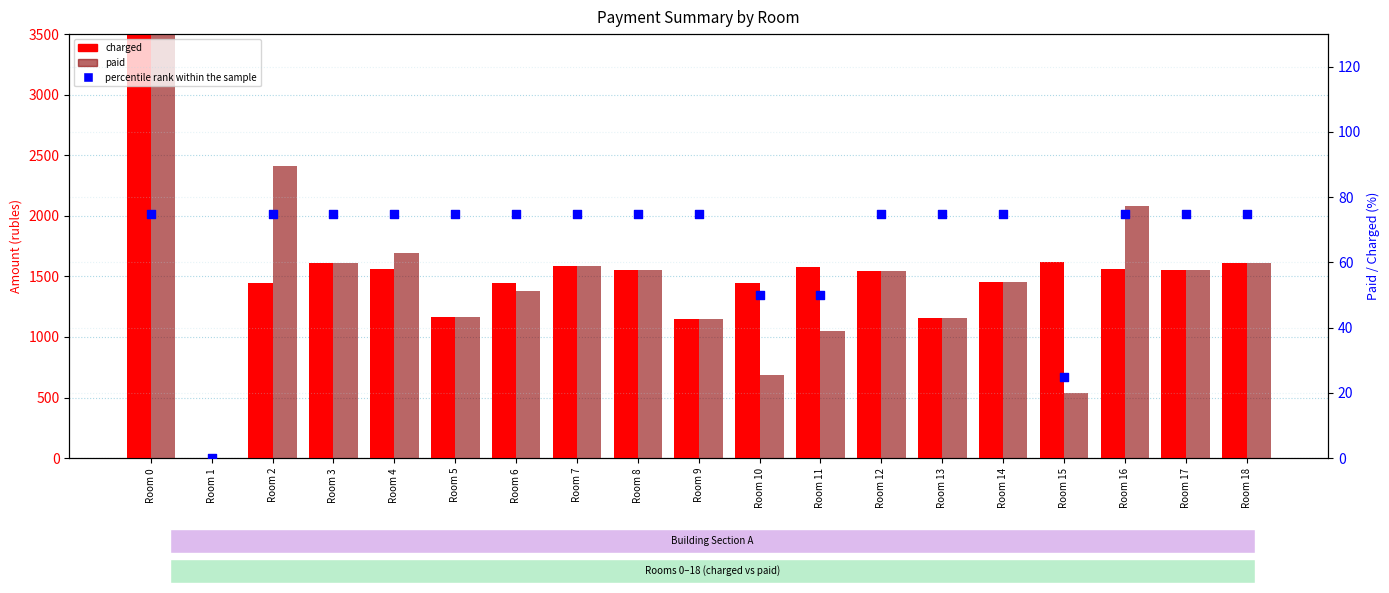

What is the total value across all series at Room 10?

2179.7